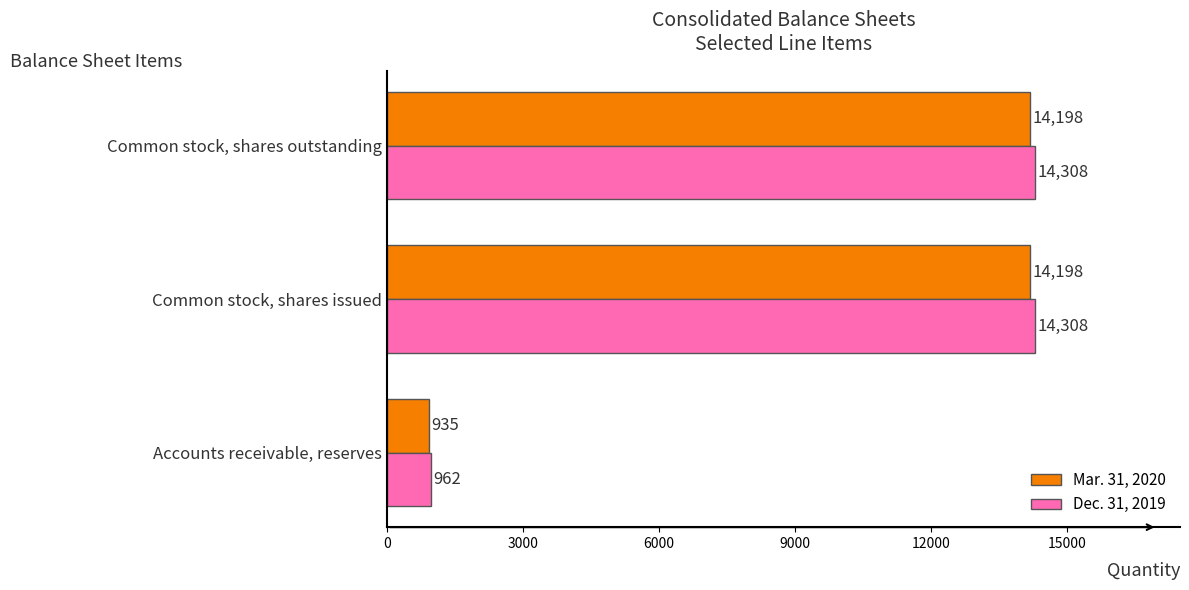

Is the value of Dec. 31, 2019 at Common stock, shares outstanding greater than the value of Mar. 31, 2020 at Common stock, shares issued?

Yes